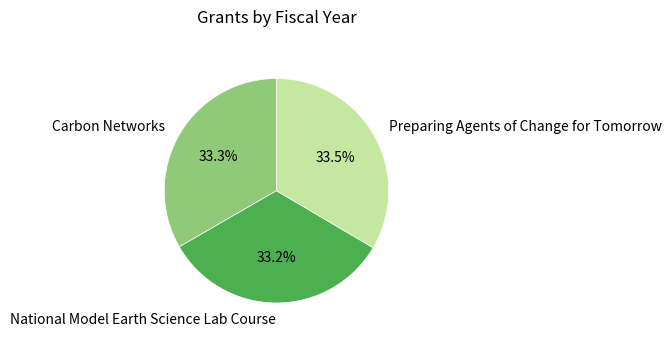

What is the ratio of the value at Preparing Agents of Change for Tomorrow to the value at National Model Earth Science Lab Course?

1.0